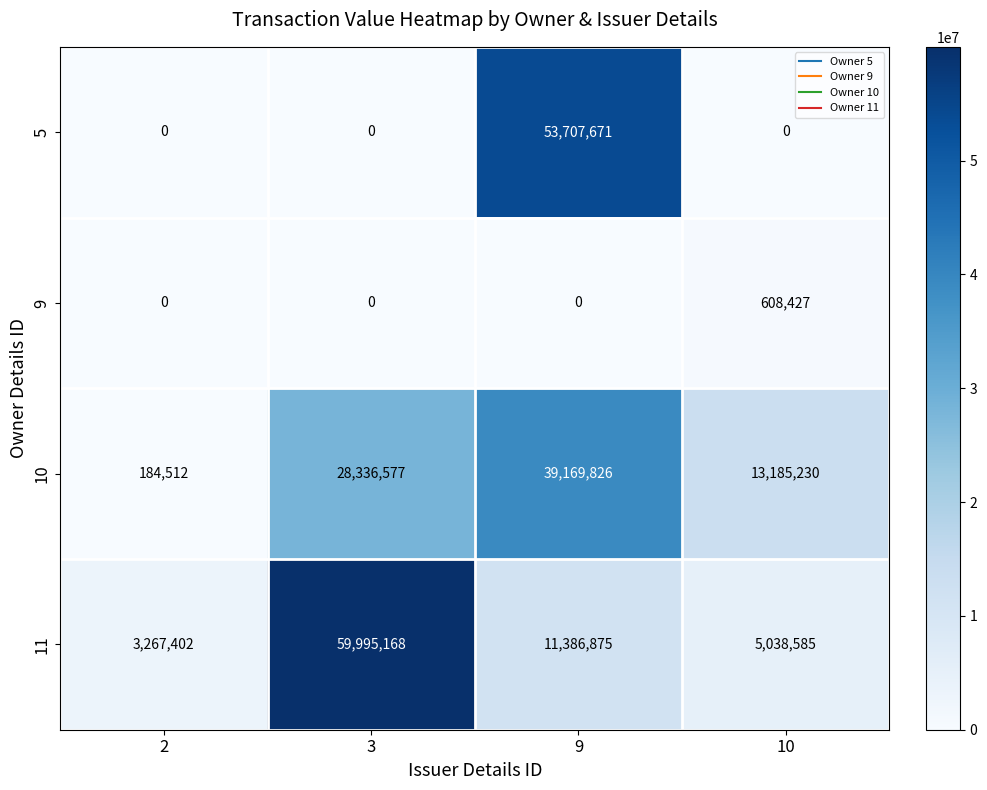

What is the spread (max minus min) of values at 9?

53707671